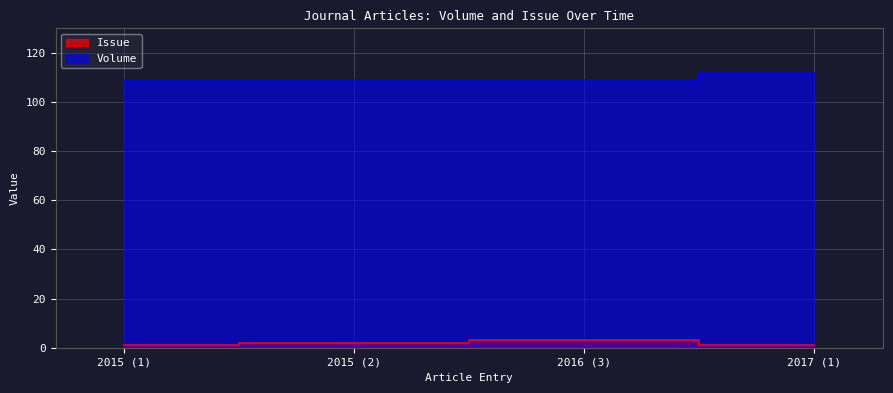

What is the difference between the maximum and minimum values in the Issue series?

2